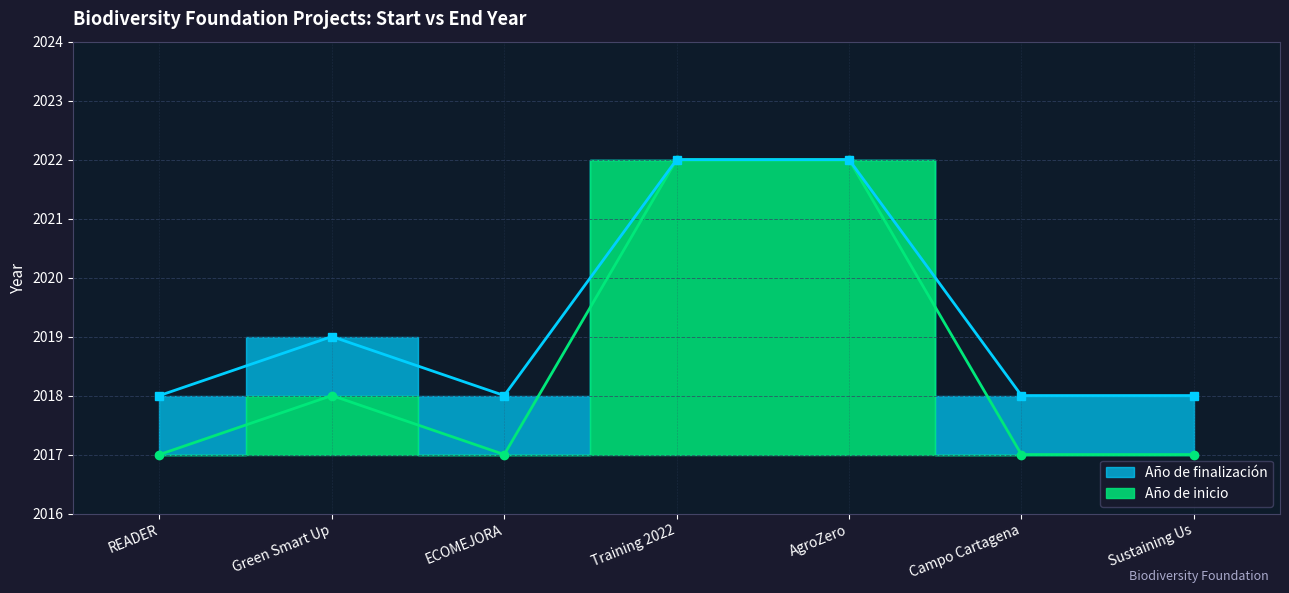

Where is the first local minimum for Año de inicio?

ECOMEJORA